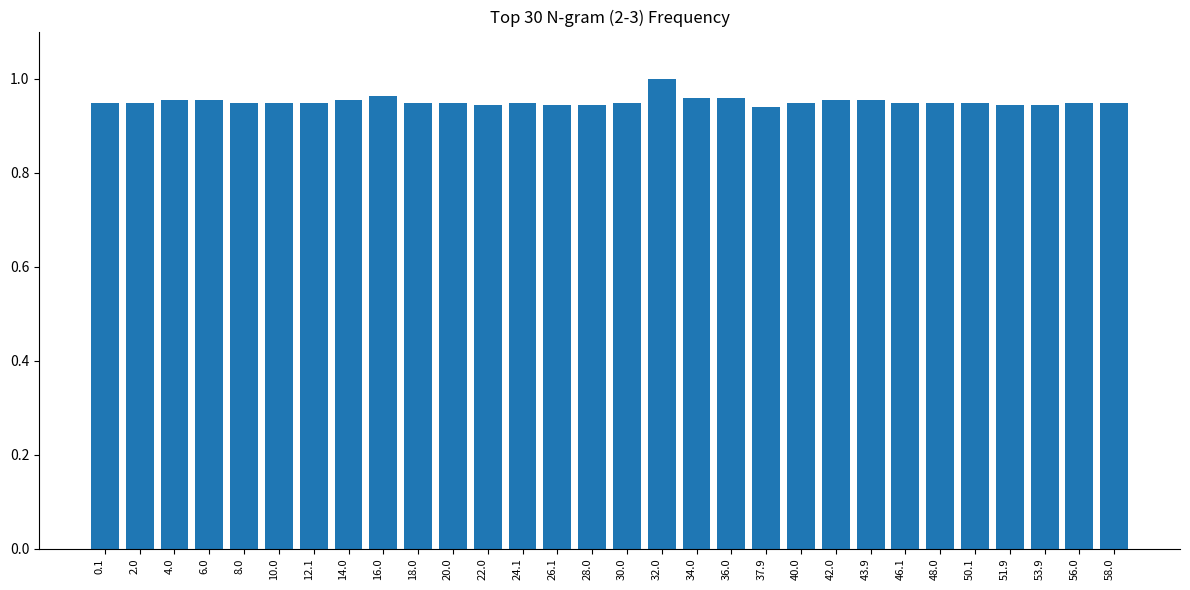

What is the label of the 13th bar from the right?

34.0